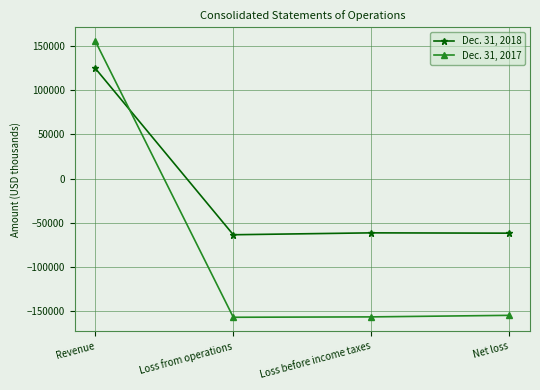

How many lines are shown in the chart?

2